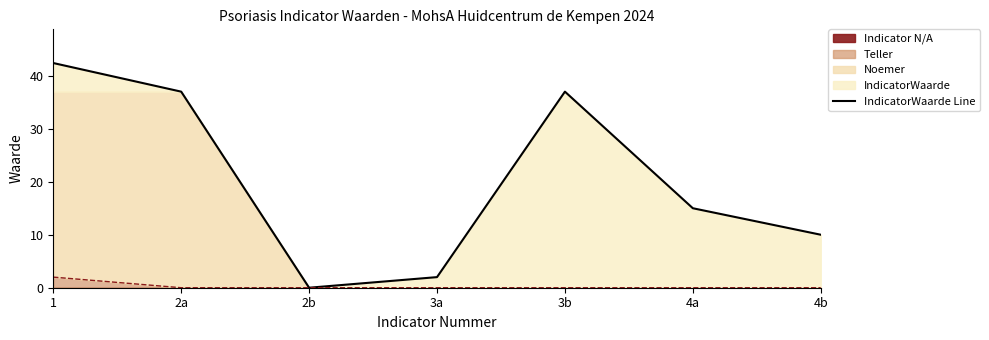

Count the number of categories in the chart.

7